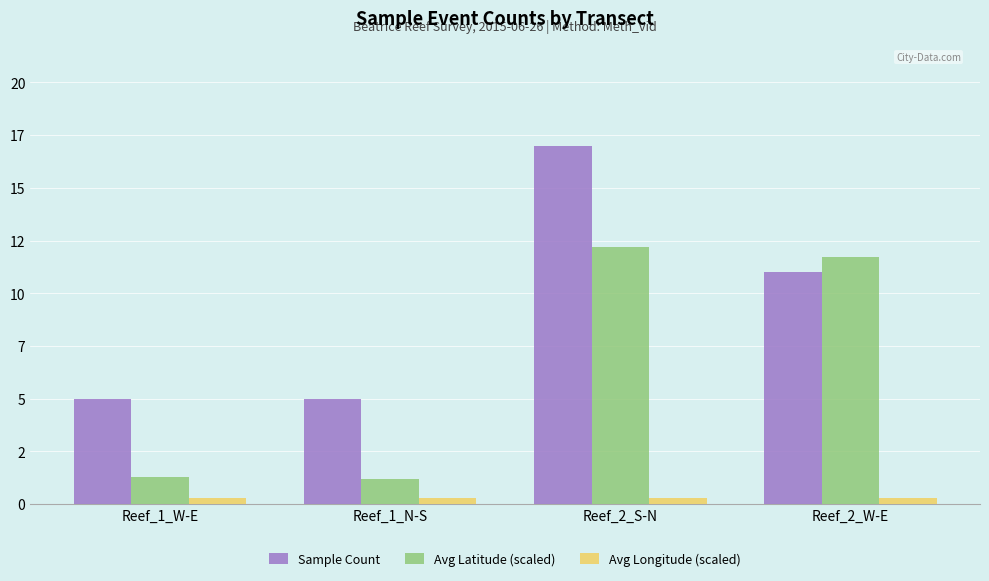

What is the label of the 4th bar from the right?

Reef_1_W-E